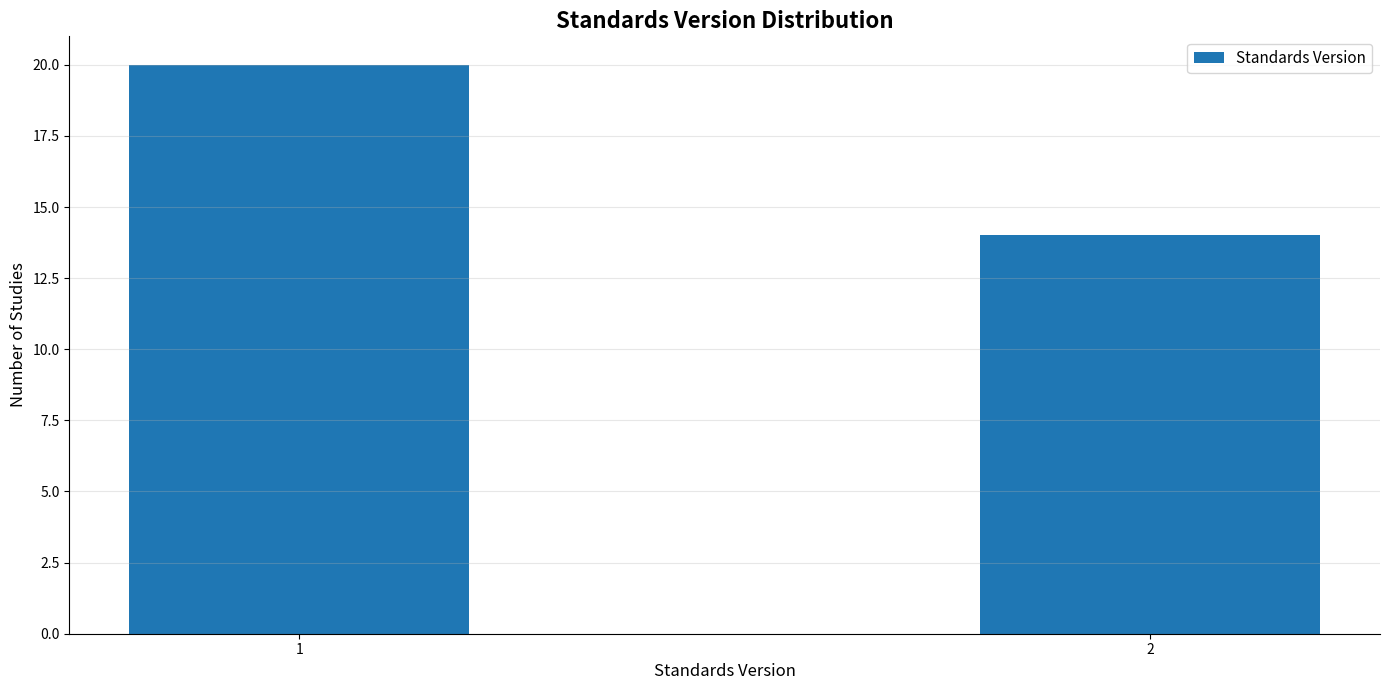

Reading left to right, extract all data points from this chart.

20	14